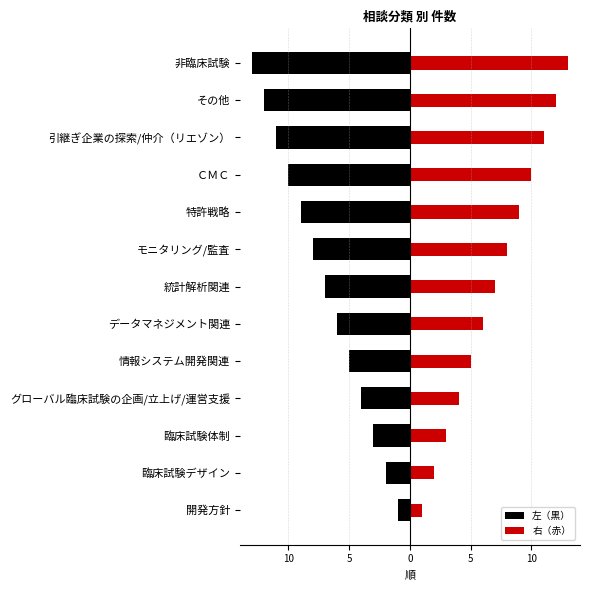

Which series changed the most between グローバル臨床試験の企画/立上げ/運営支援 and データマネジメント関連?

左（黒）